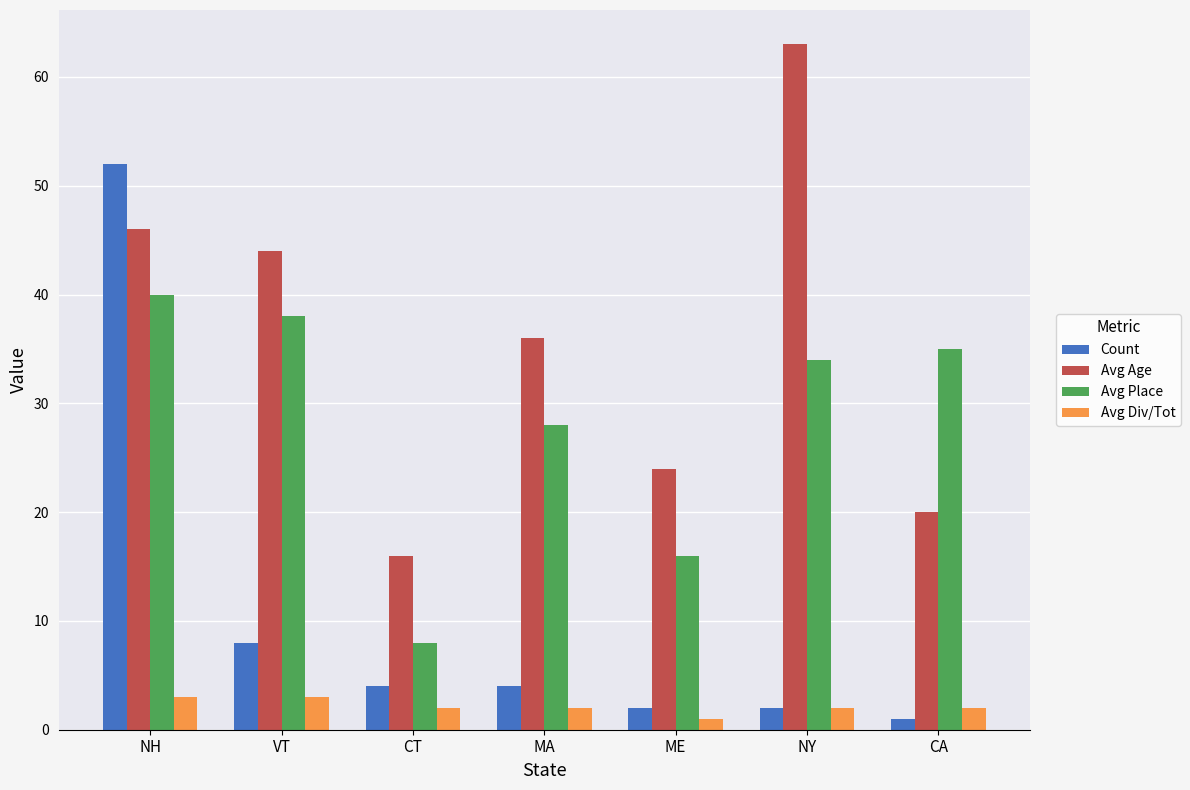

Is it true that Count equals 1 at CA?

True